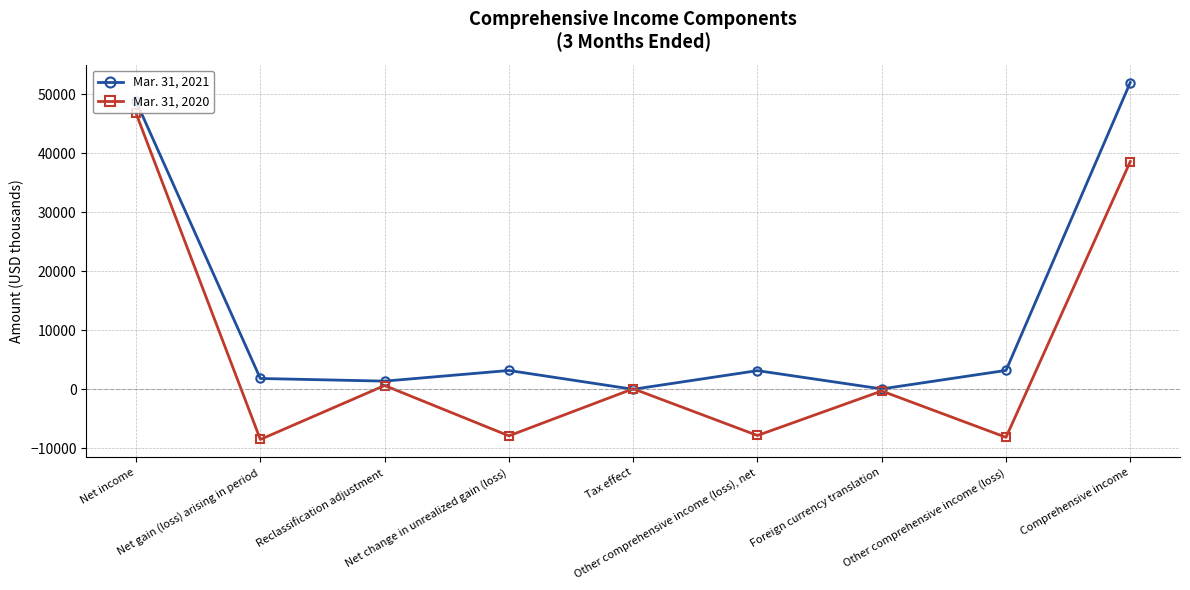

How many data points does each series have?

9